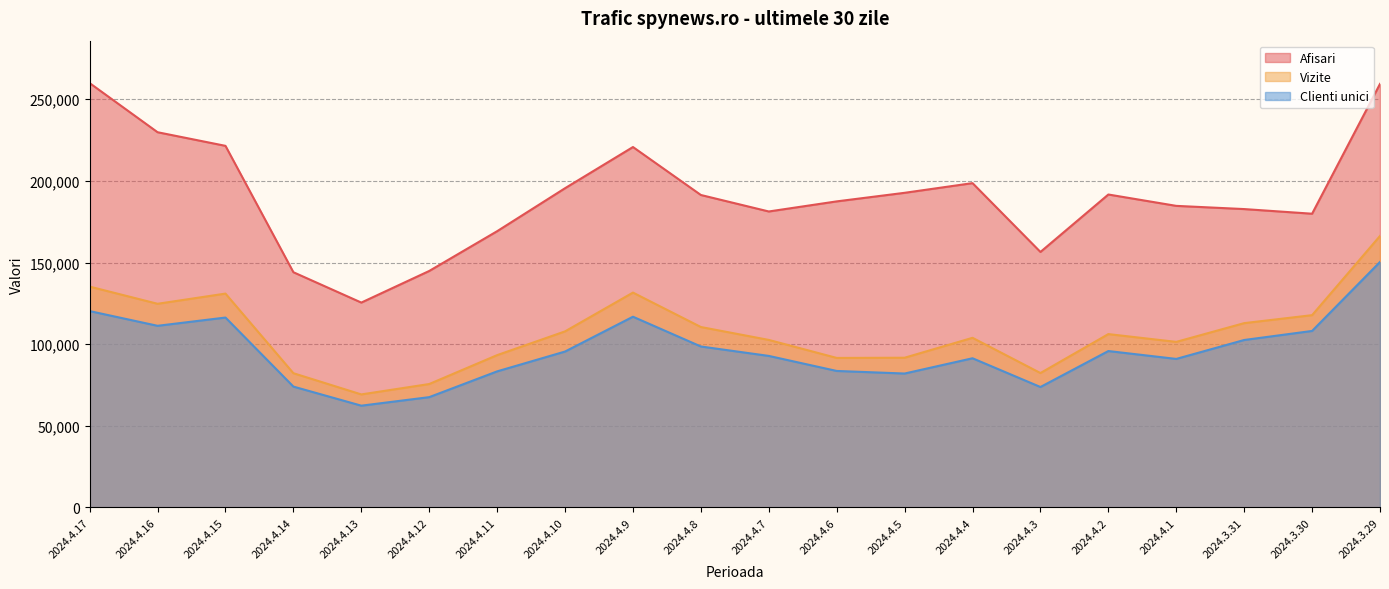

What is the total value across all series at 2024.3.30?

405765